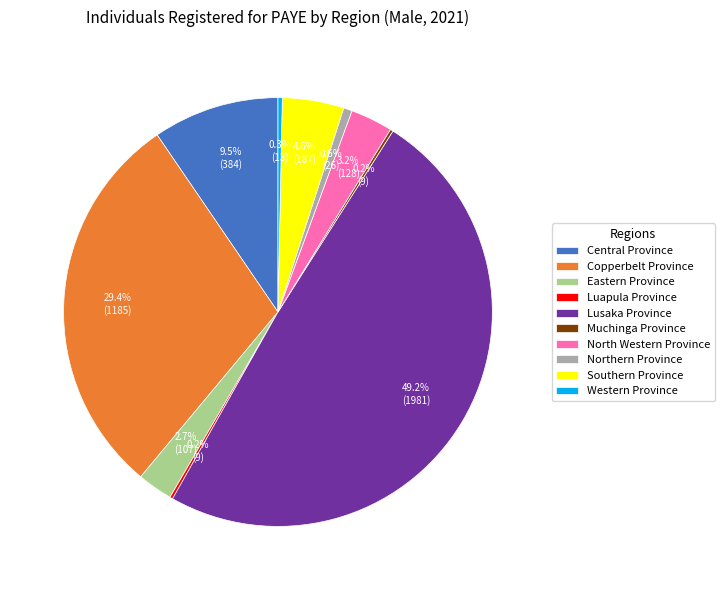

What percentage is the Southern Province slice, to the nearest percent?

5%